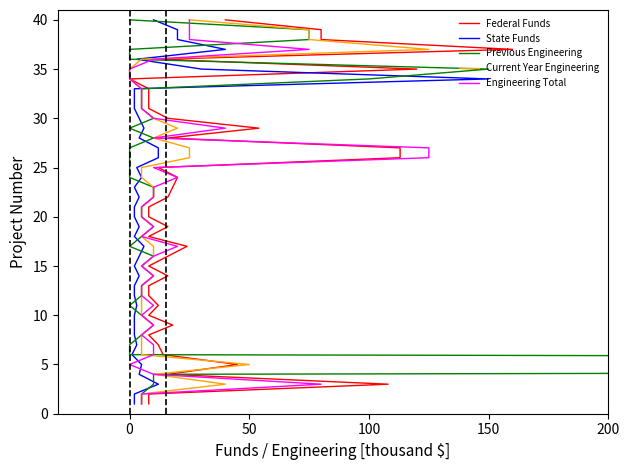

Which series has the largest total across all categories?

Federal Funds